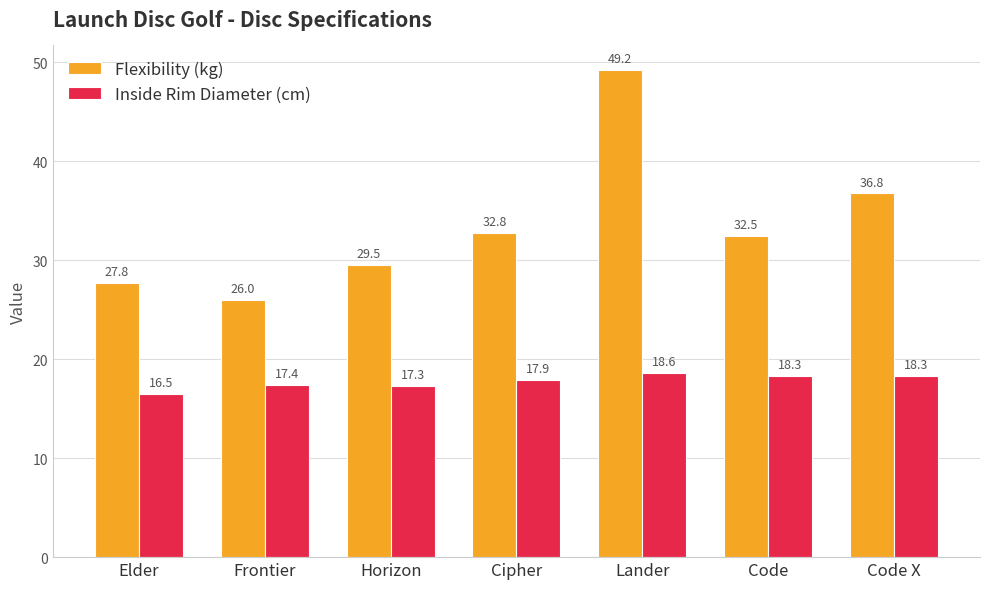

Is the value of Inside Rim Diameter (cm) at Elder greater than the value of Flexibility (kg) at Code X?

No